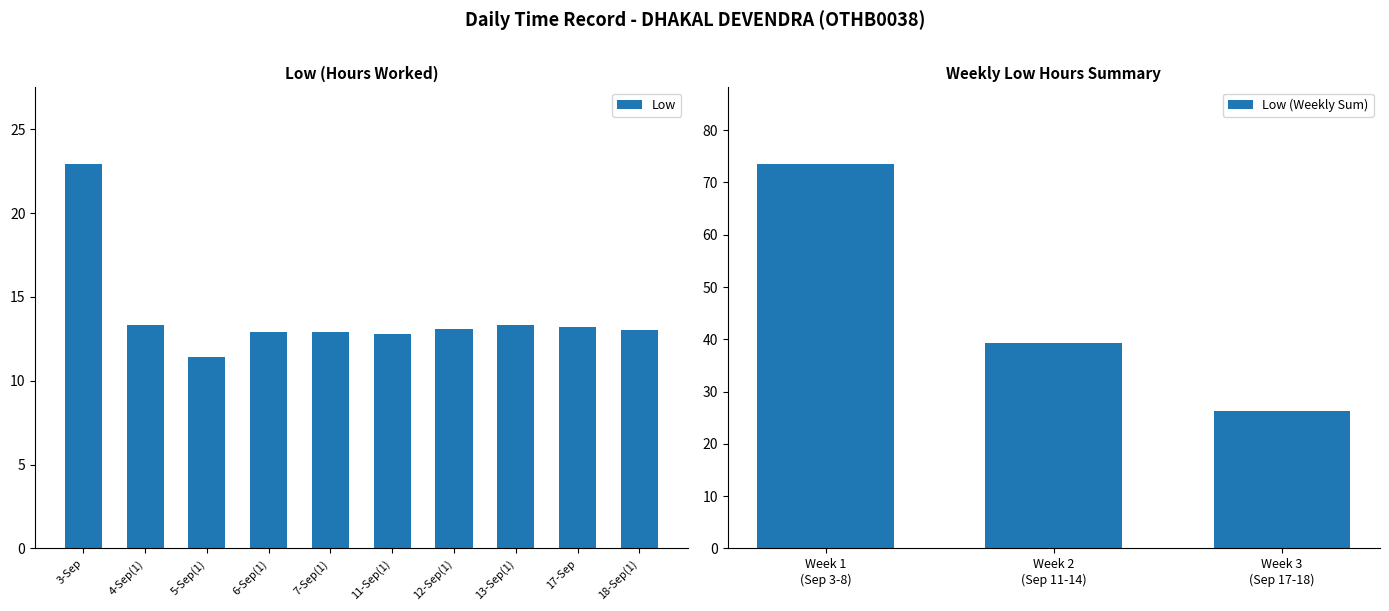

What position from the right is 6-Sep(1)?

7